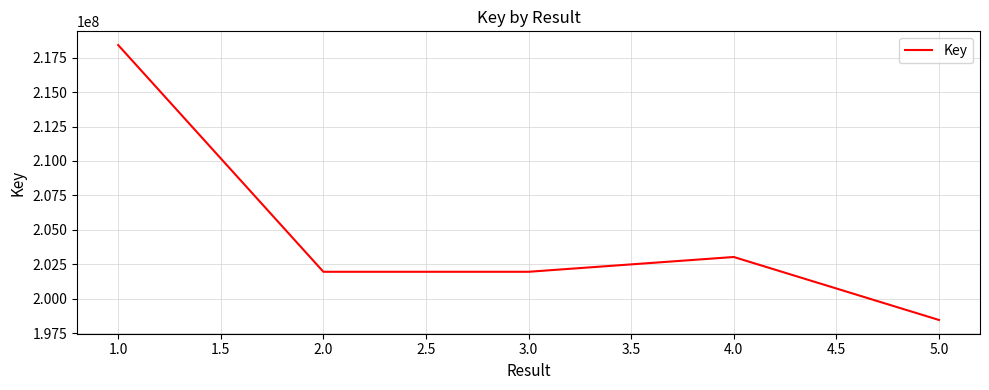

Does the chart have visible grid lines?

Yes